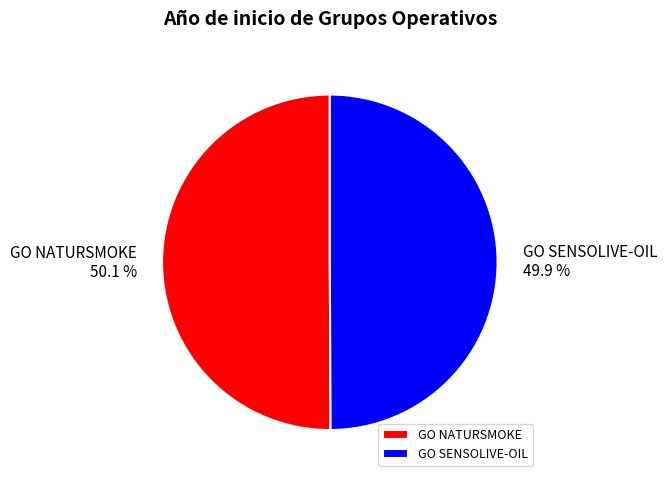

Is it true that GO NATURSMOKE is 50% of the pie?

True